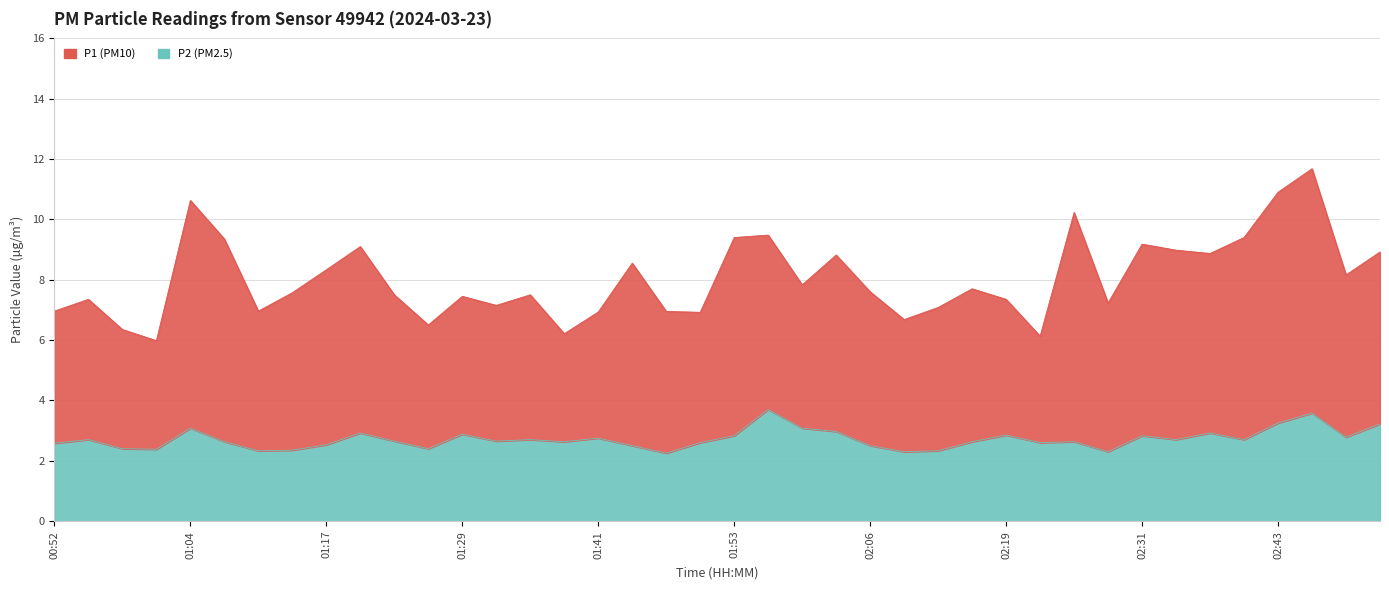

List the labels in order of value, smallest first.

01:47, 02:09, 02:28, 01:10, 02:12, 01:14, 01:01, 00:58, 01:26, 01:44, 02:06, 01:17, 00:52, 01:50, 02:22, 01:07, 01:38, 02:15, 02:25, 01:23, 01:32, 00:55, 01:35, 02:34, 02:40, 01:41, 02:49, 01:53, 02:31, 02:19, 01:29, 01:20, 02:37, 02:03, 01:04, 02:00, 02:52, 02:43, 02:46, 01:56